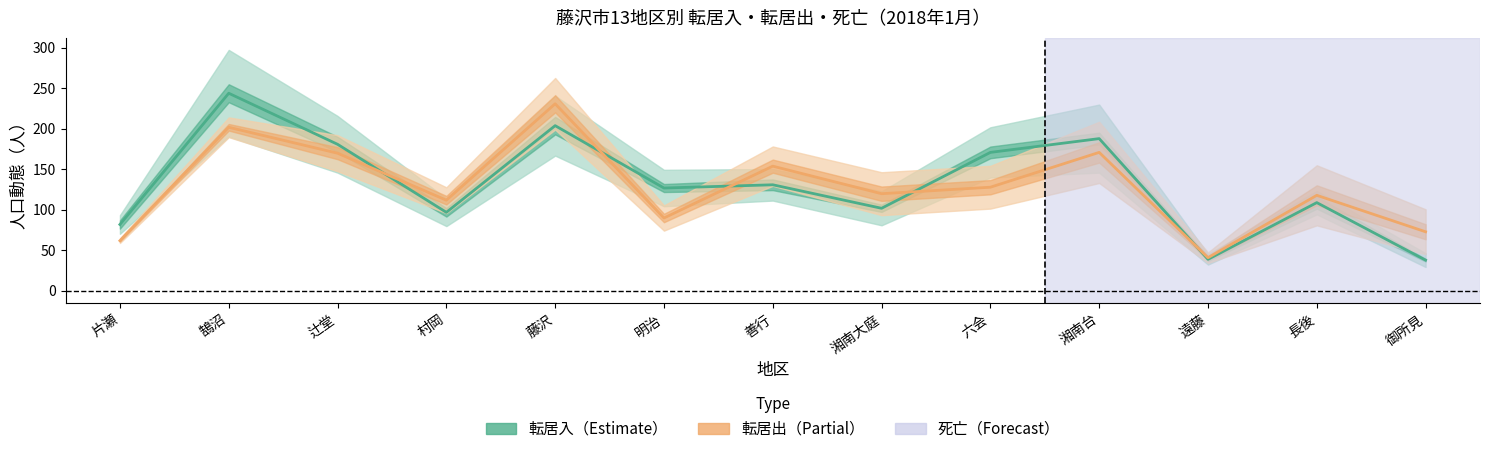

How many interior local valleys does the 転居出_県内 series have?

4